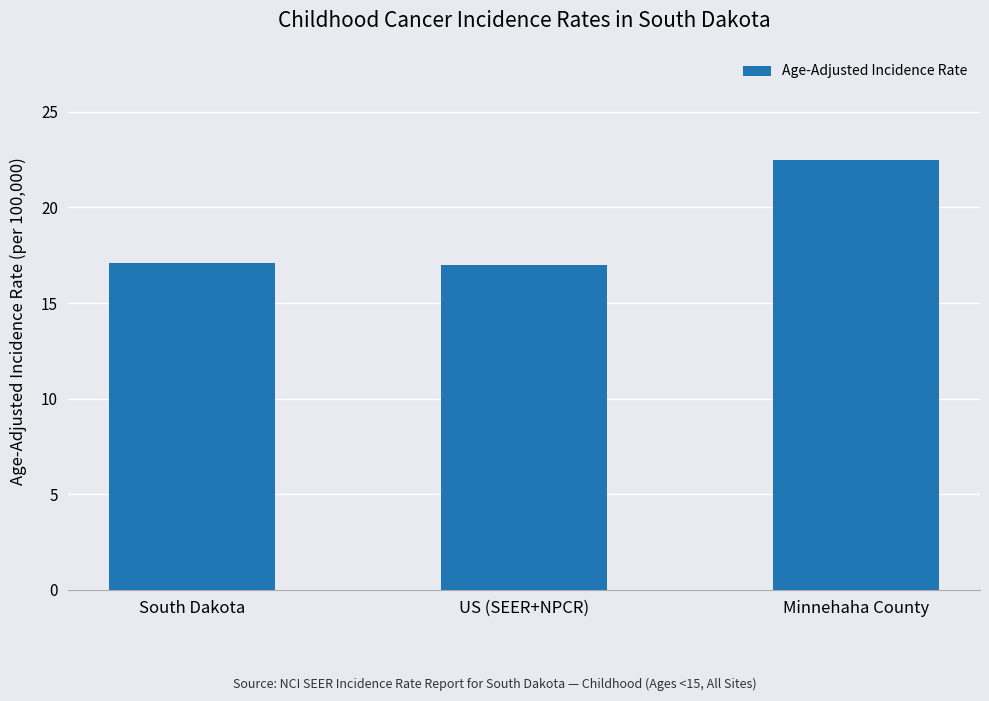

True or false: the data shows 15.2 at Minnehaha County.

False